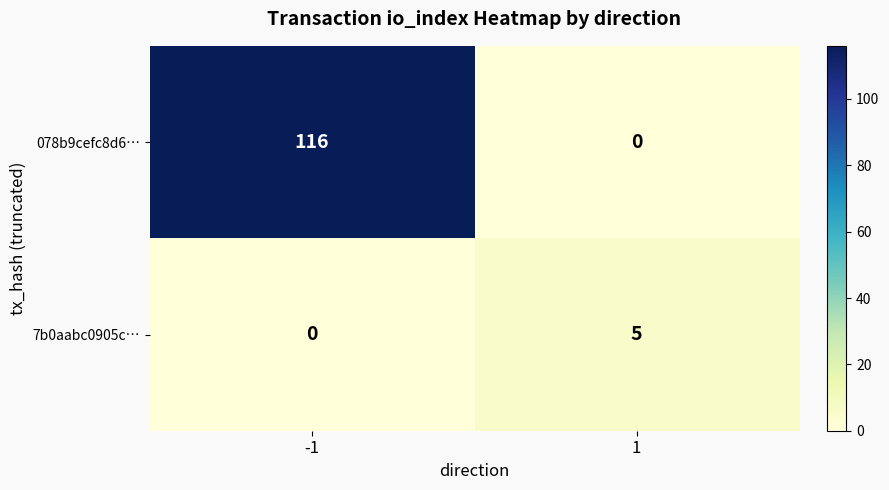

What is the highest value of the 078b9cefc8d6… series?

116